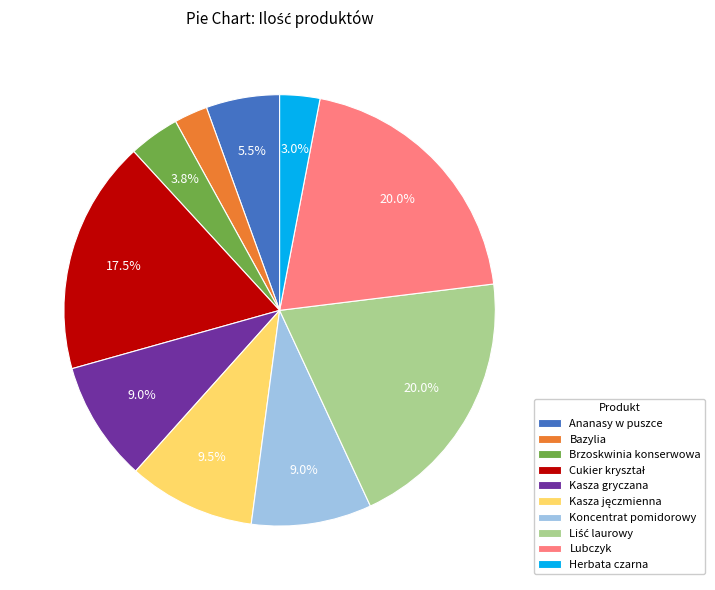

How many segments does this pie chart have?

10